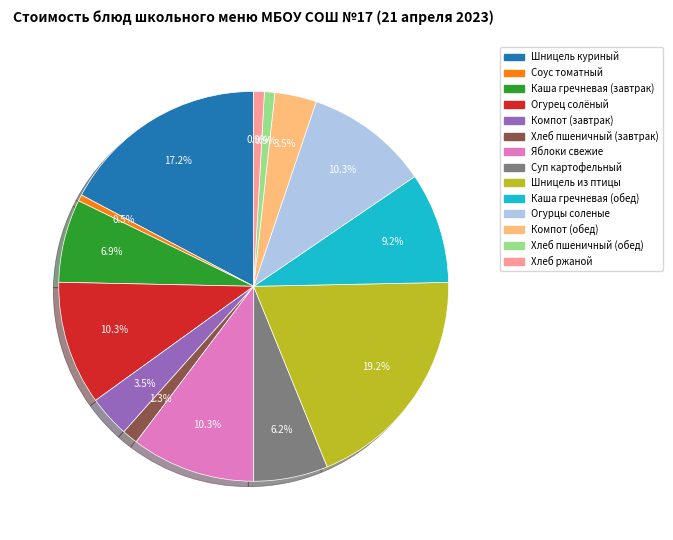

What is the largest slice in the pie chart?

Шницель из птицы